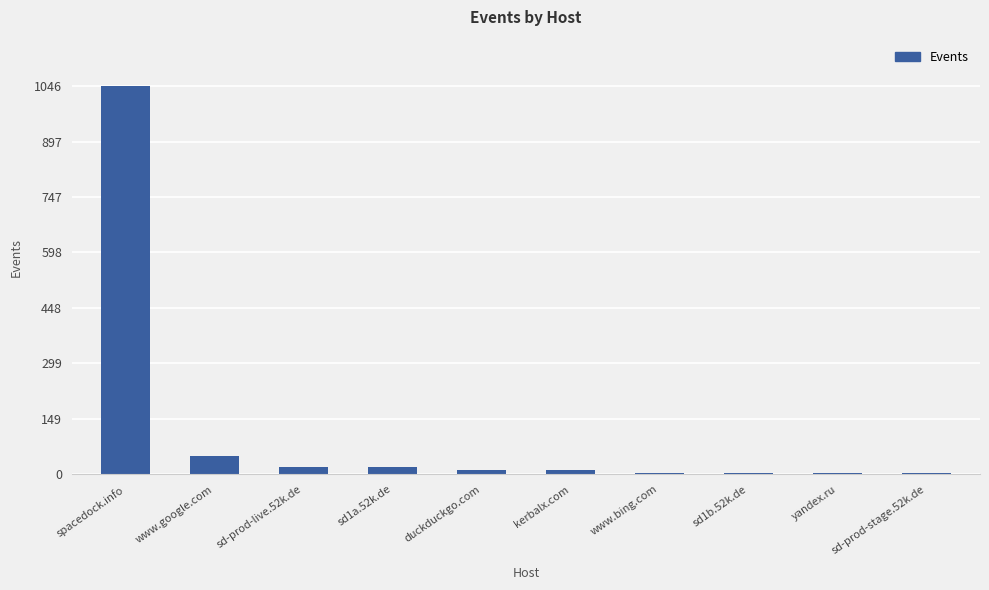

True or false: the data shows 4 at sd1b.52k.de.

True